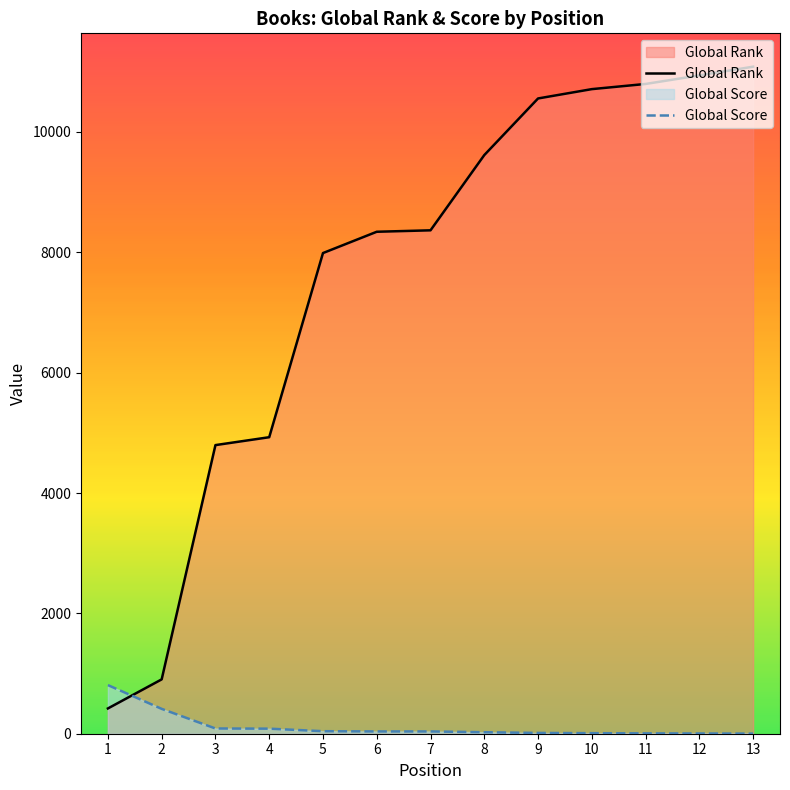

What is the difference between the Global Rank values at 2 and 6?

7438